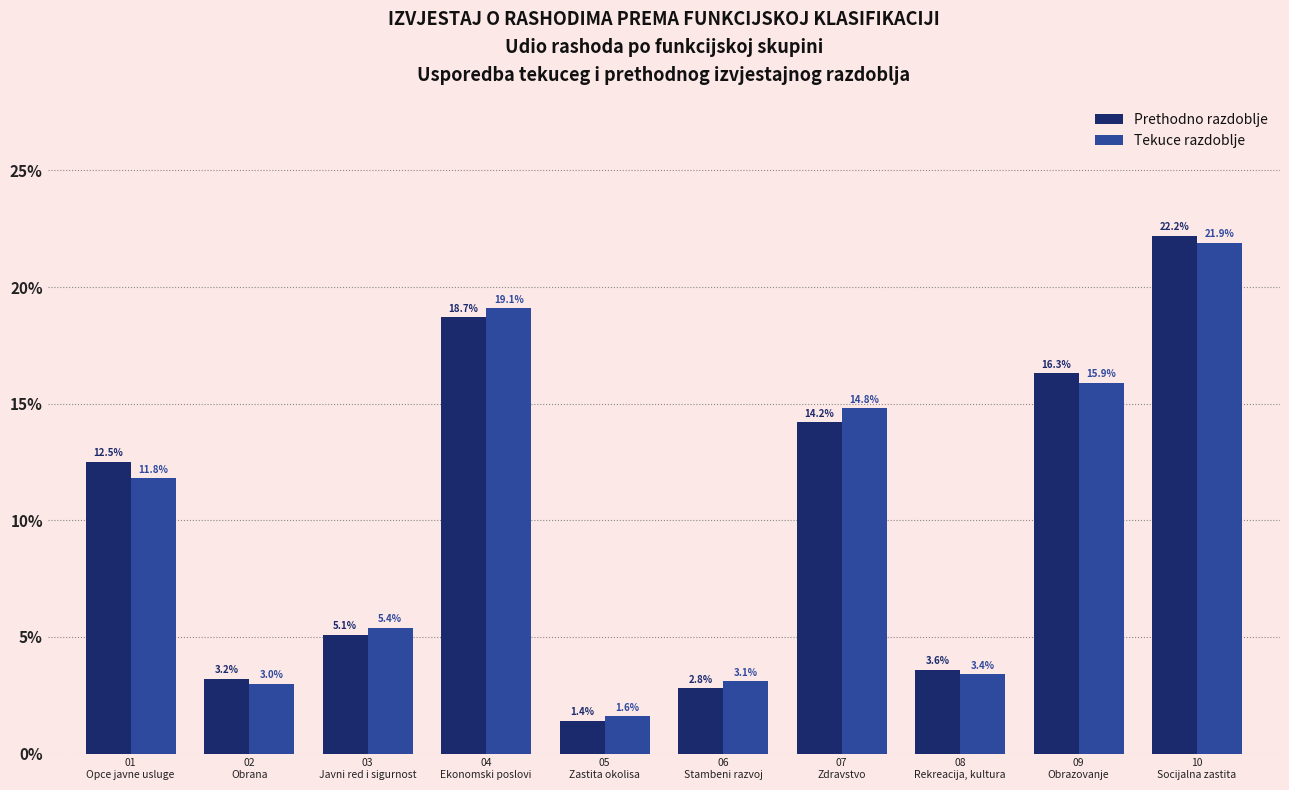

Are the bars horizontal?

No